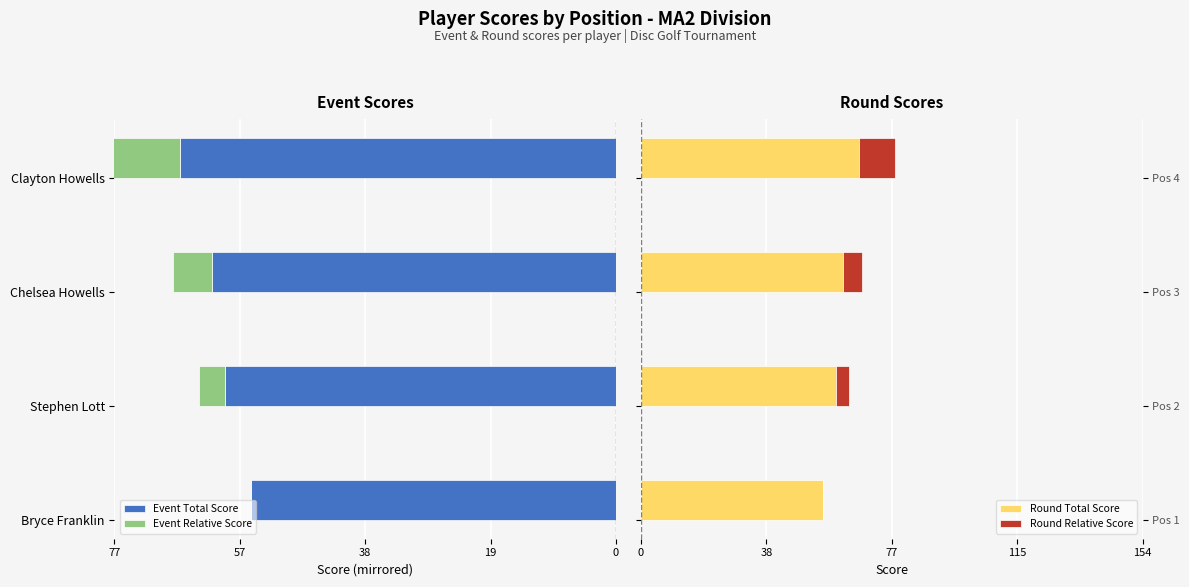

Which series has the largest total across all categories?

Round Total Score